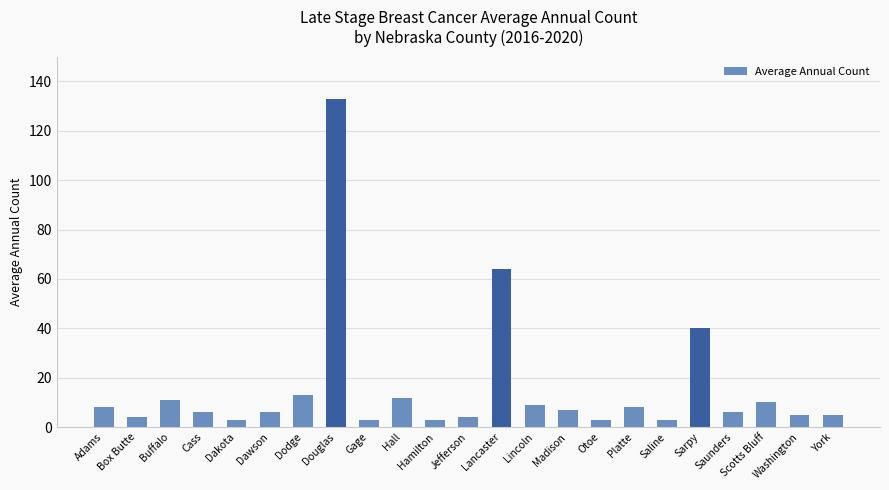

Reading left to right, what are all the values shown in this chart?

Adams=8	Box Butte=4	Buffalo=11	Cass=6	Dakota=3	Dawson=6	Dodge=13	Douglas=133	Gage=3	Hall=12	Hamilton=3	Jefferson=4	Lancaster=64	Lincoln=9	Madison=7	Otoe=3	Platte=8	Saline=3	Sarpy=40	Saunders=6	Scotts Bluff=10	Washington=5	York=5